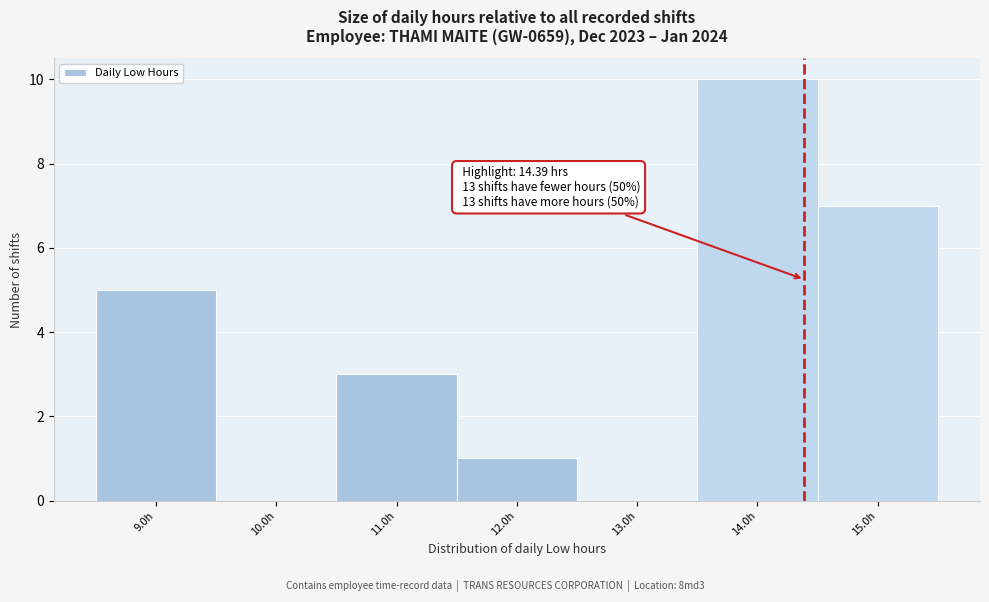

Which range on the x-axis has the tallest bar?

13.5 to 14.5